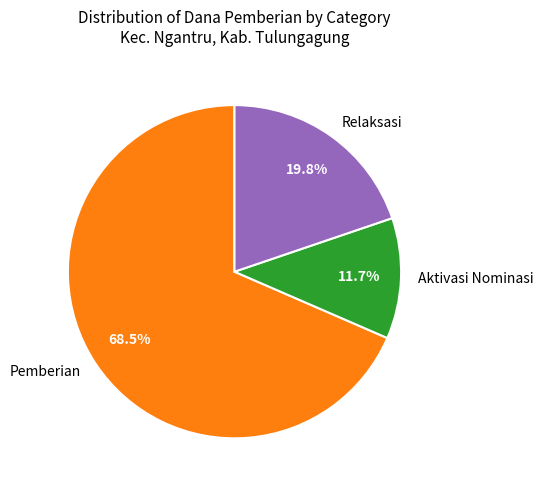

How many slices are in this pie chart?

3